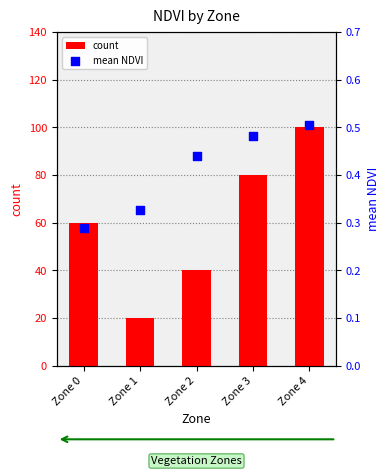

What are all the series names shown in the legend?

count, mean NDVI